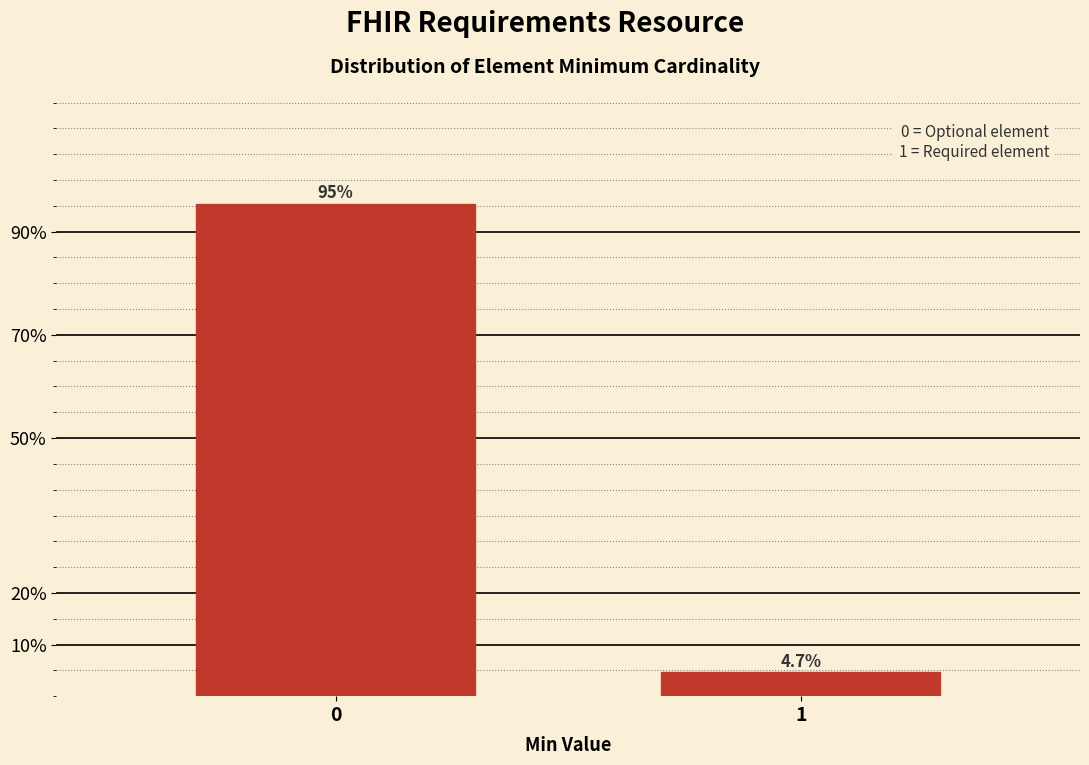

Reading left to right, extract all data points from this chart.

95.3	4.7